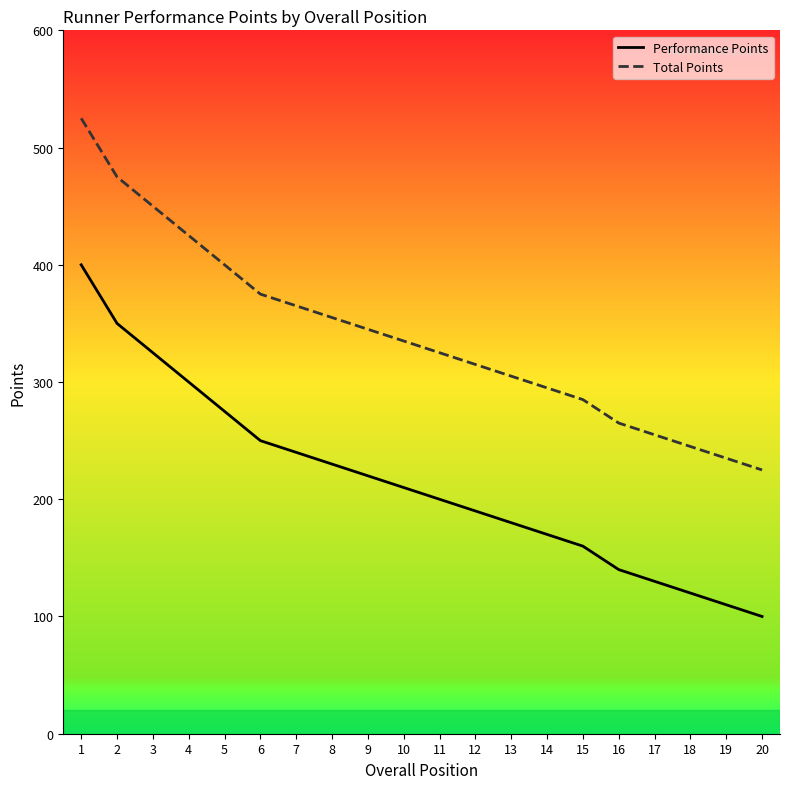

What is the sum of the Total Points values at 7 and 18?

610